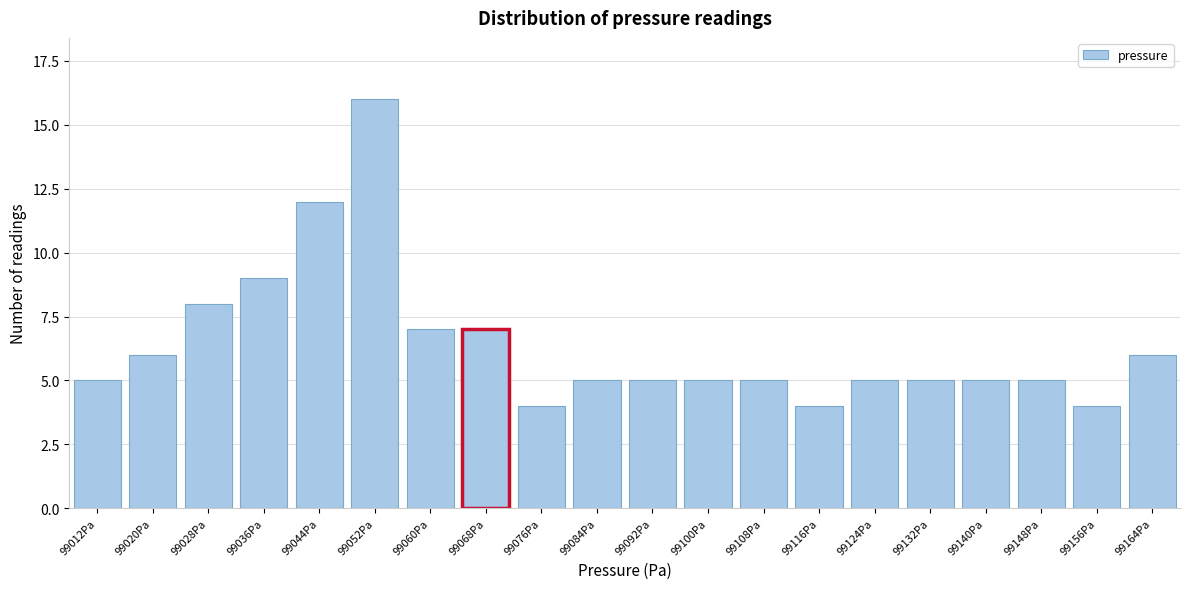

Reading left to right, what are all the values shown in this chart?

5	6	8	9	12	16	7	7	4	5	5	5	5	4	5	5	5	5	4	6